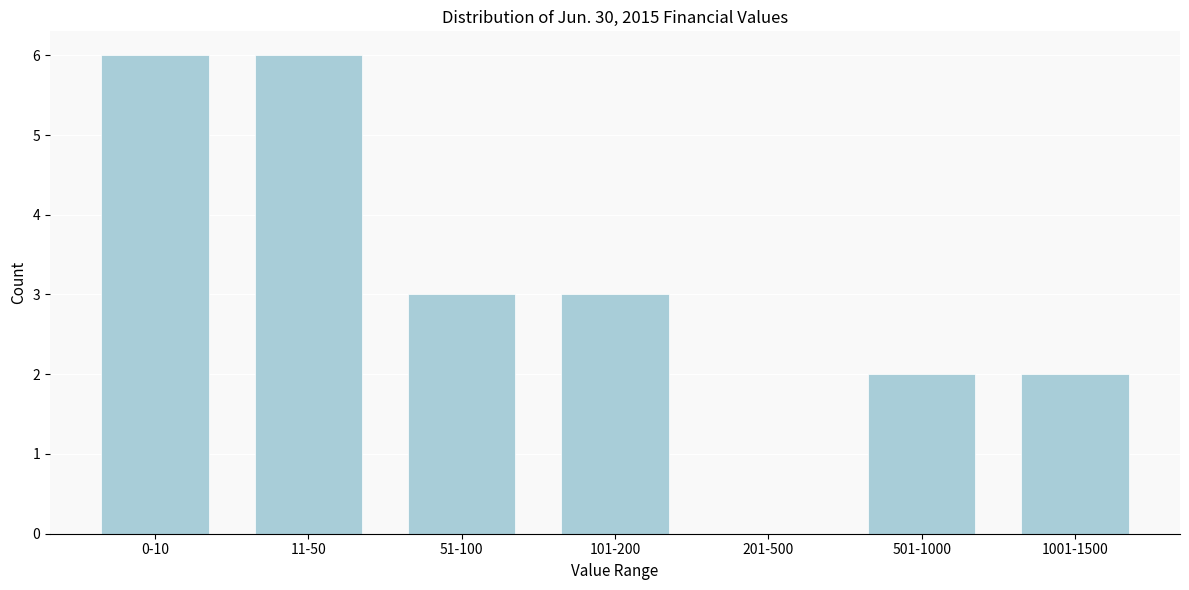

Reading left to right, list all the values displayed in this chart.

0-10=6	11-50=6	51-100=3	101-200=3	201-500=0	501-1000=2	1001-1500=2